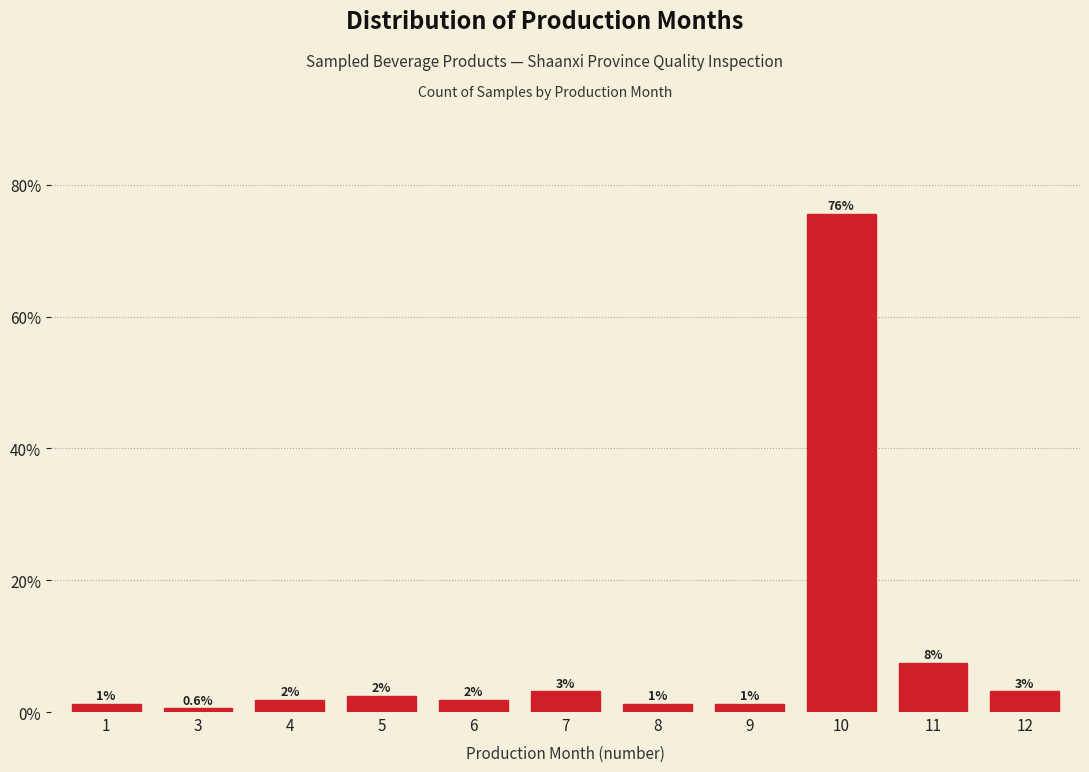

Are the bars horizontal?

No